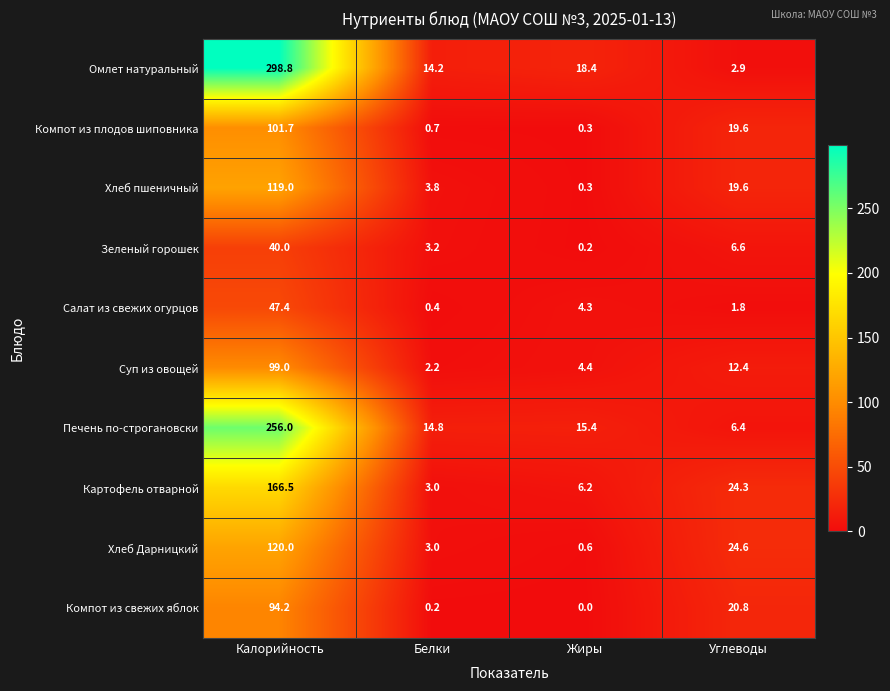

At which label is Омлет натуральный closest to 150?

Жиры